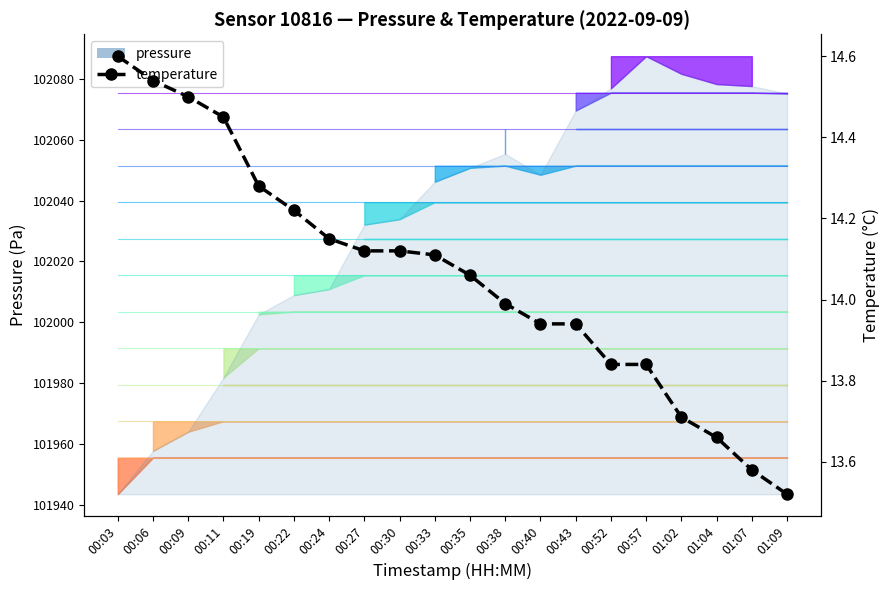

True or false: the data shows 14.1 at 00:27.

True